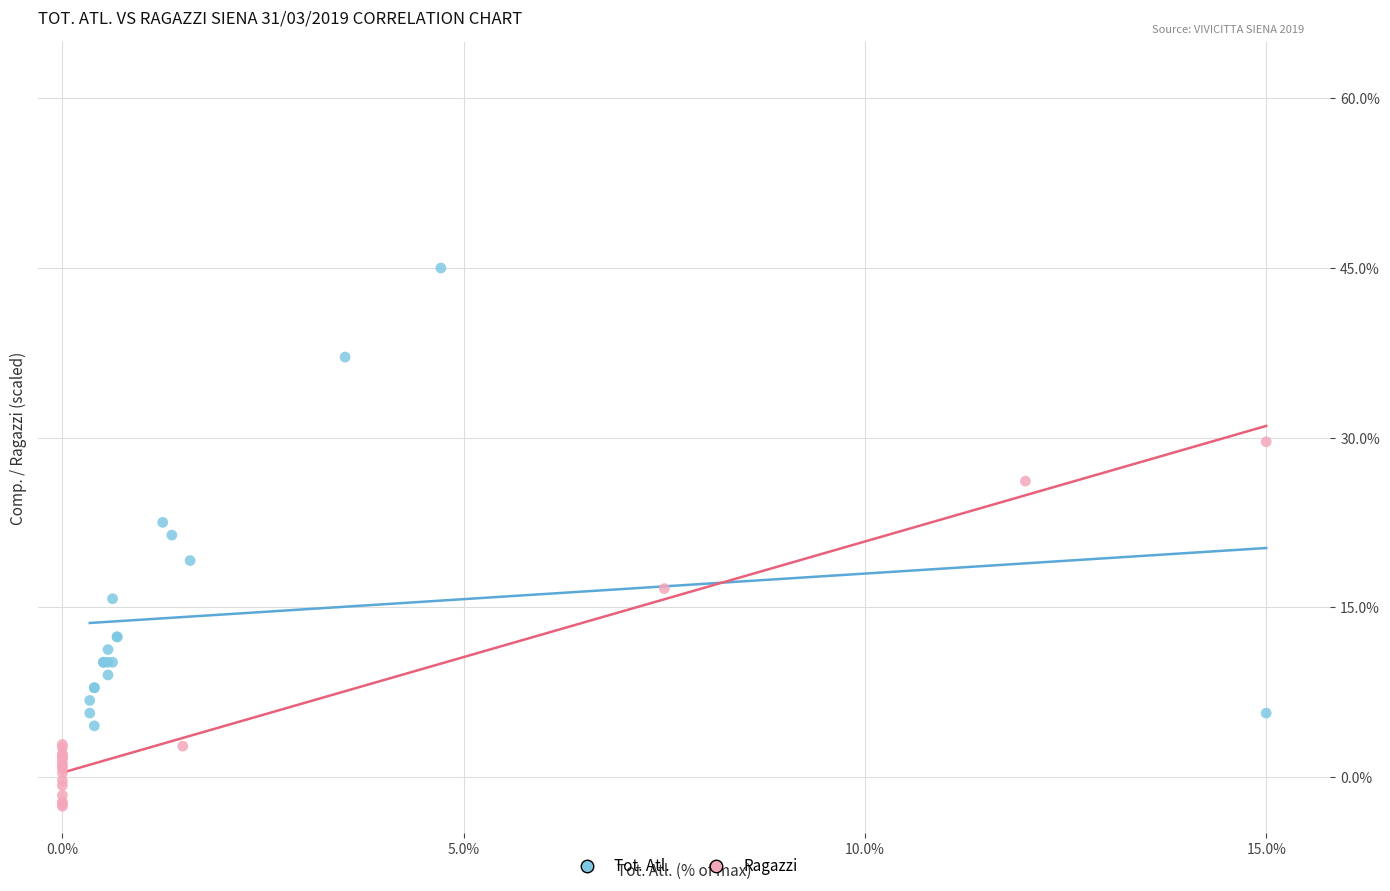

Which series contains the lowest Y value?

Ragazzi